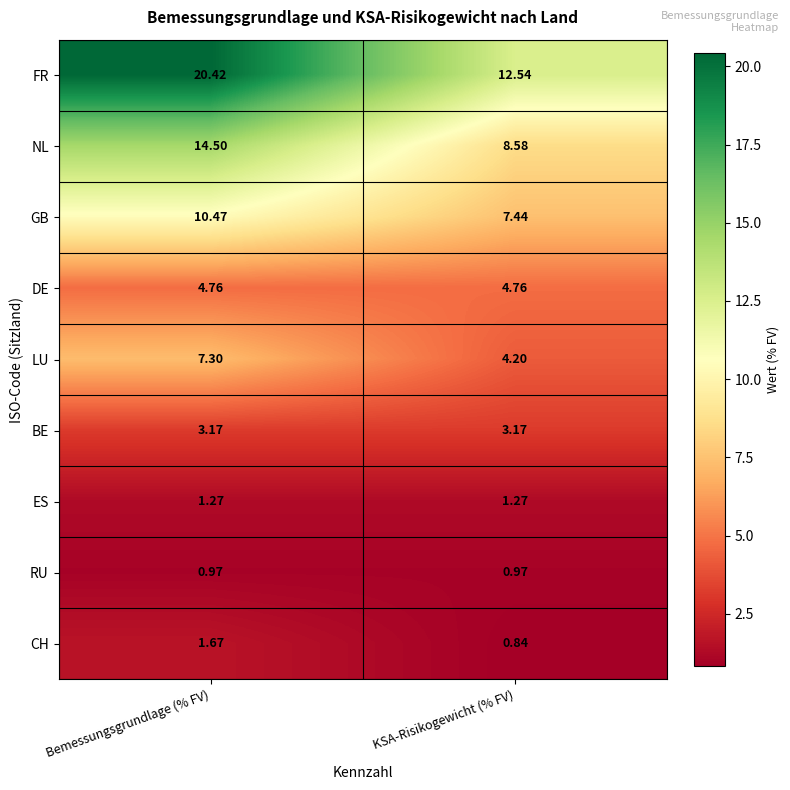

Which series has the largest range (max minus min)?

FR